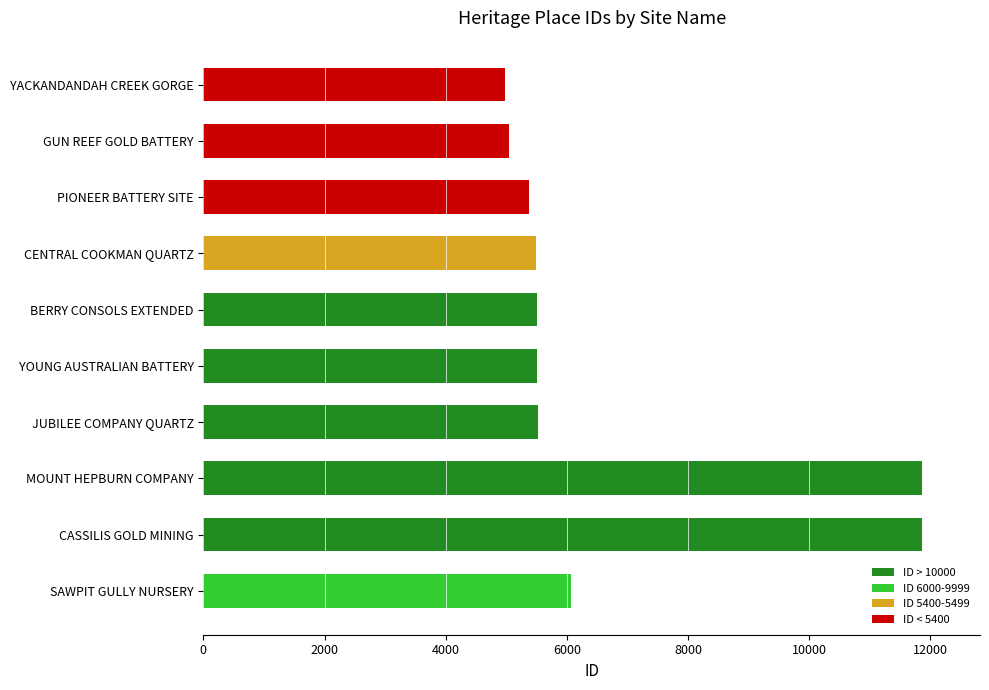

How many bars are there in total?

10